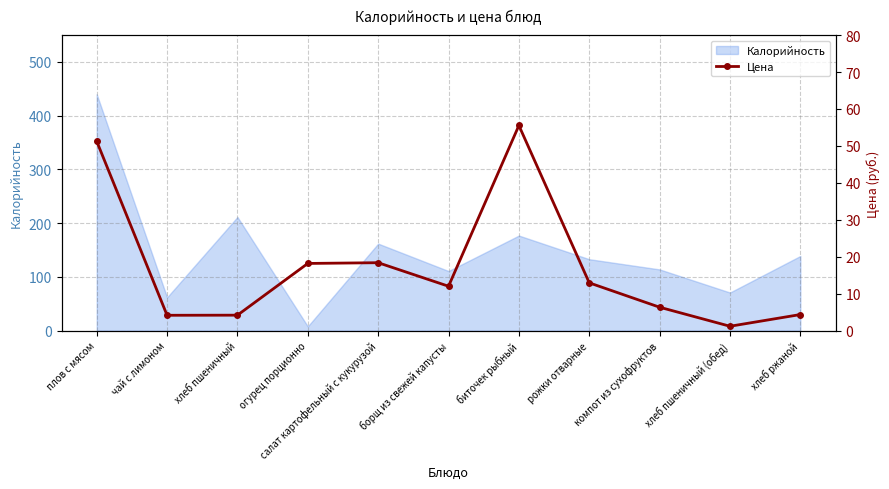

What is the minimum value shown in the chart?

1.2